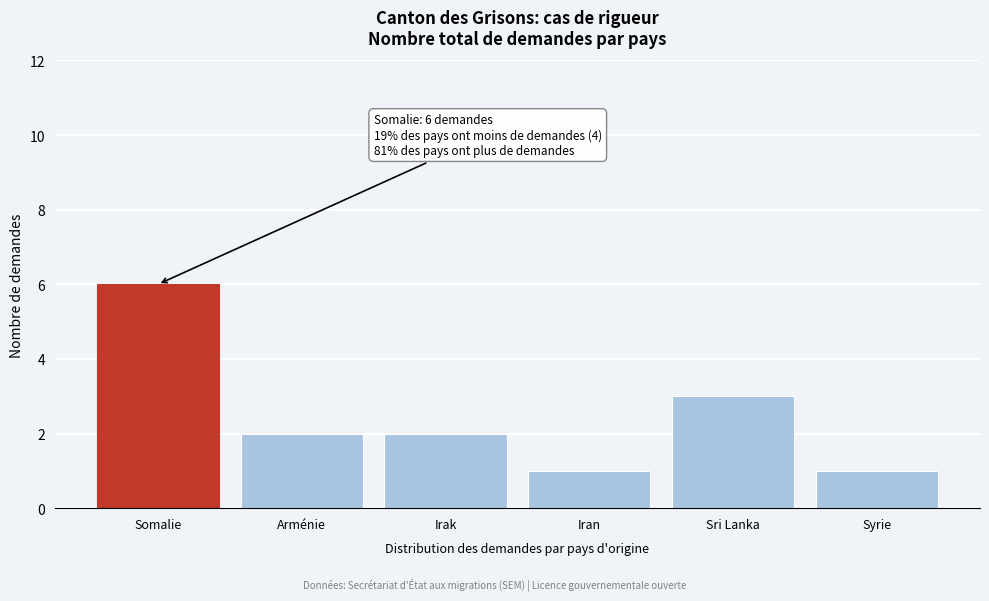

Reading left to right, what are all the values shown in this chart?

Somalie=6	Arménie=2	Irak=2	Iran=1	Sri Lanka=3	Syrie=1